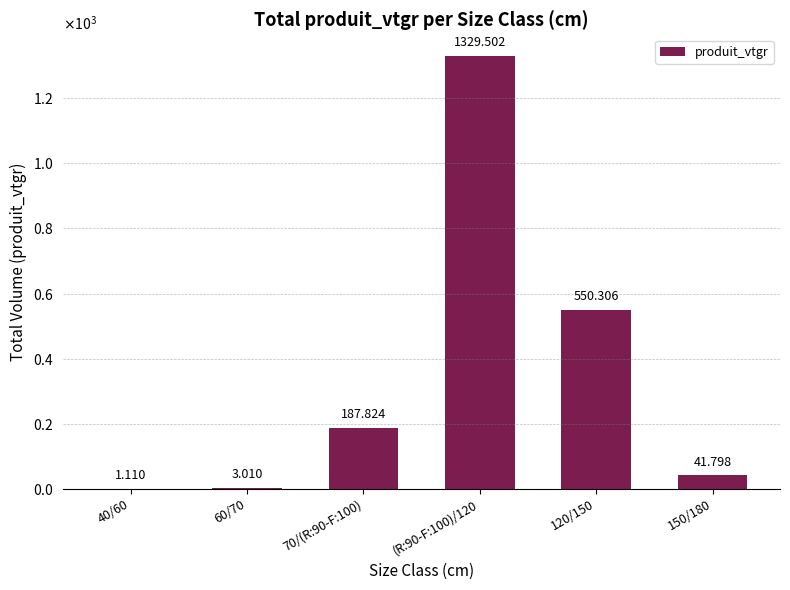

Are the bars horizontal?

No